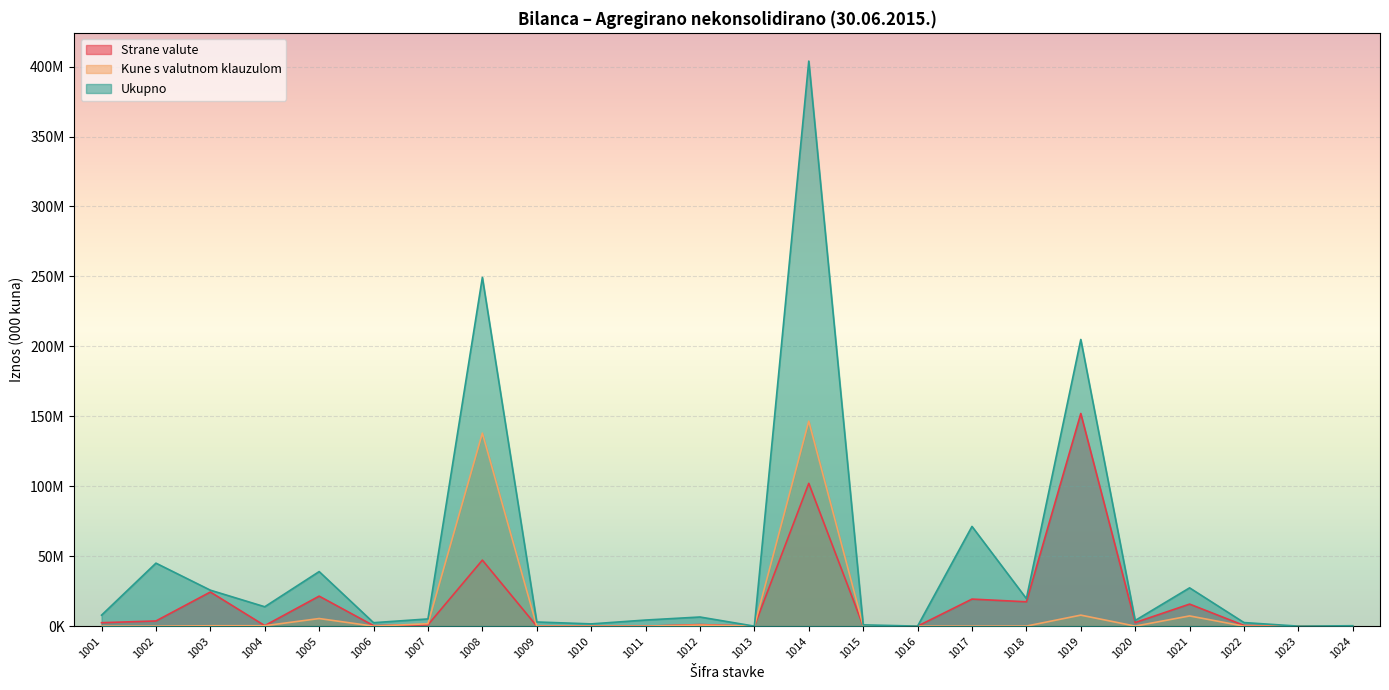

What are all the series names shown in the legend?

Strane valute, Kune s valutnom klauzulom, Ukupno